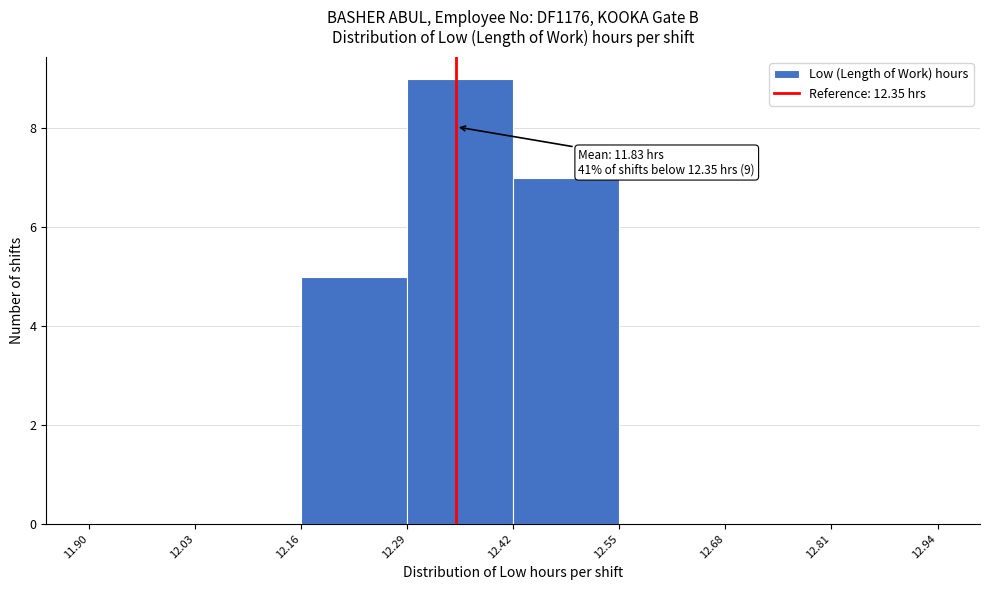

Over which range of the x-axis is the bar tallest?

12.29 to 12.42